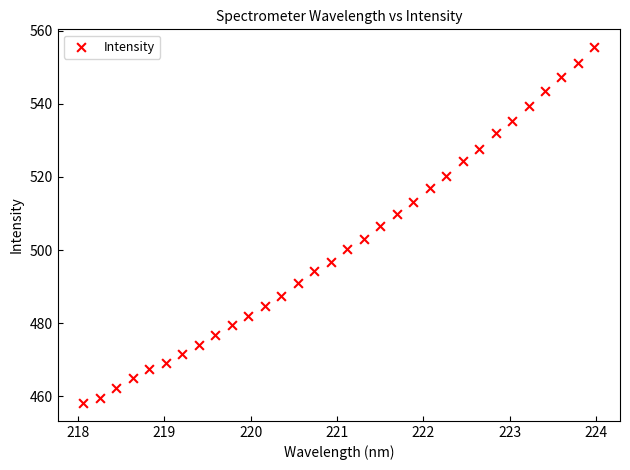

What is the range of X values (max minus min)?

5.9